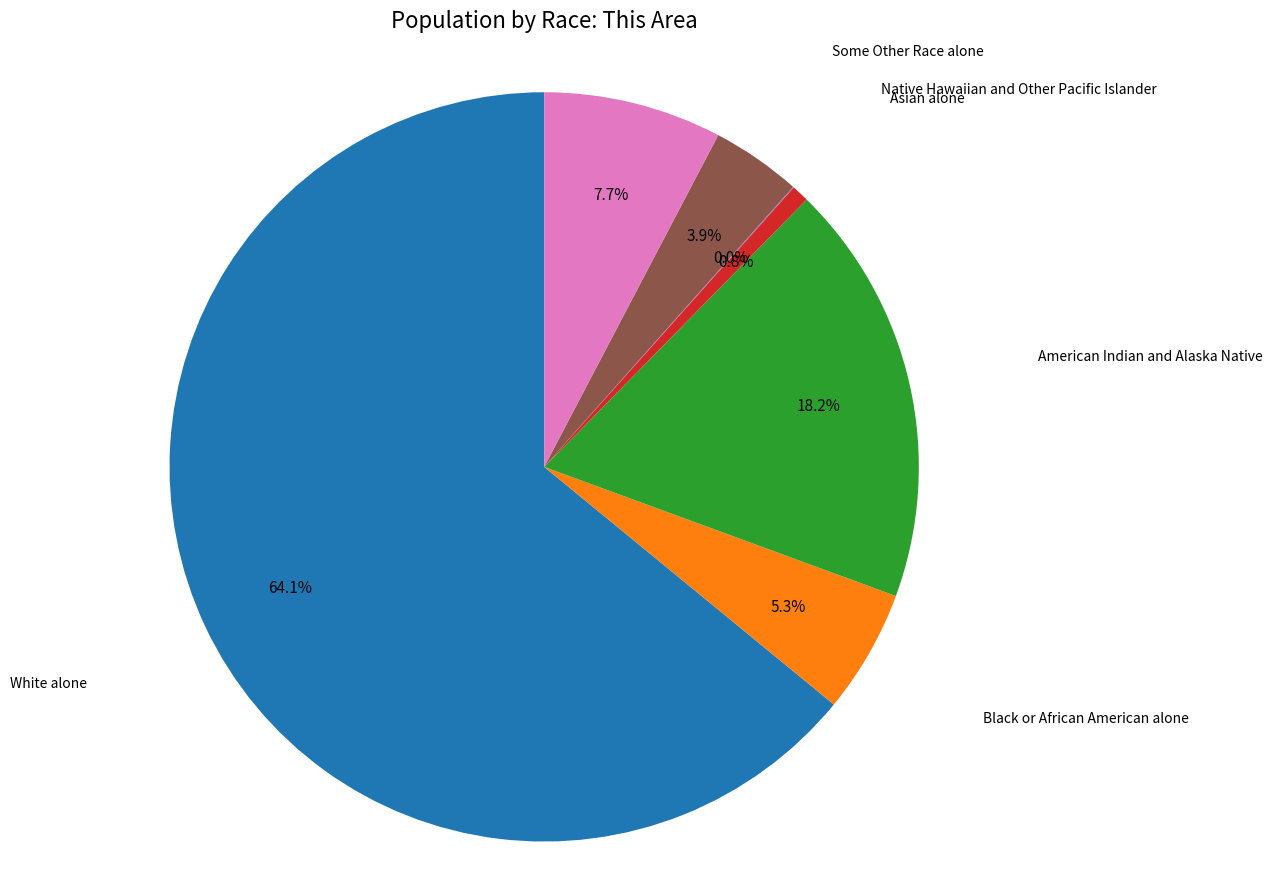

Does any single category account for the majority?

Yes